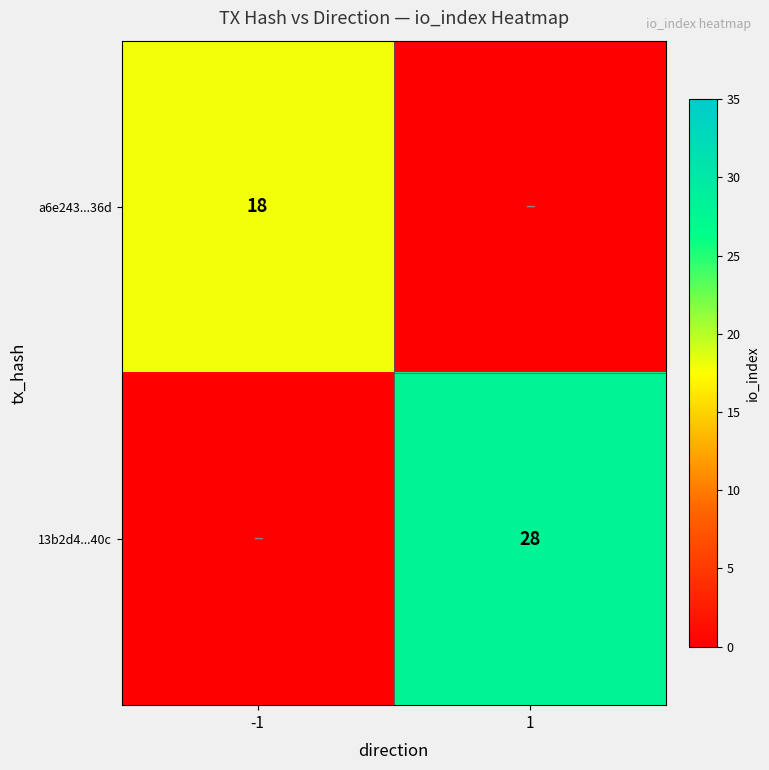

Is it true that 13b2d4...40c equals 45 at 1?

False